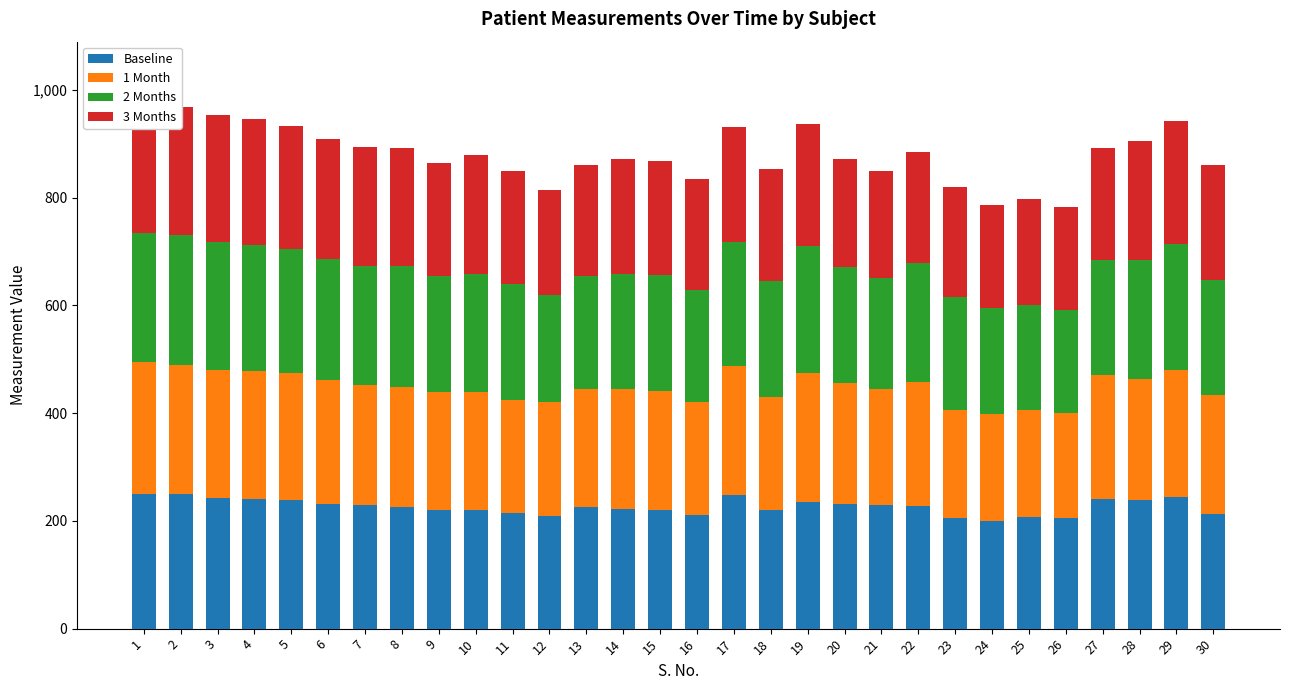

Which label corresponds to the largest value in the chart?

1